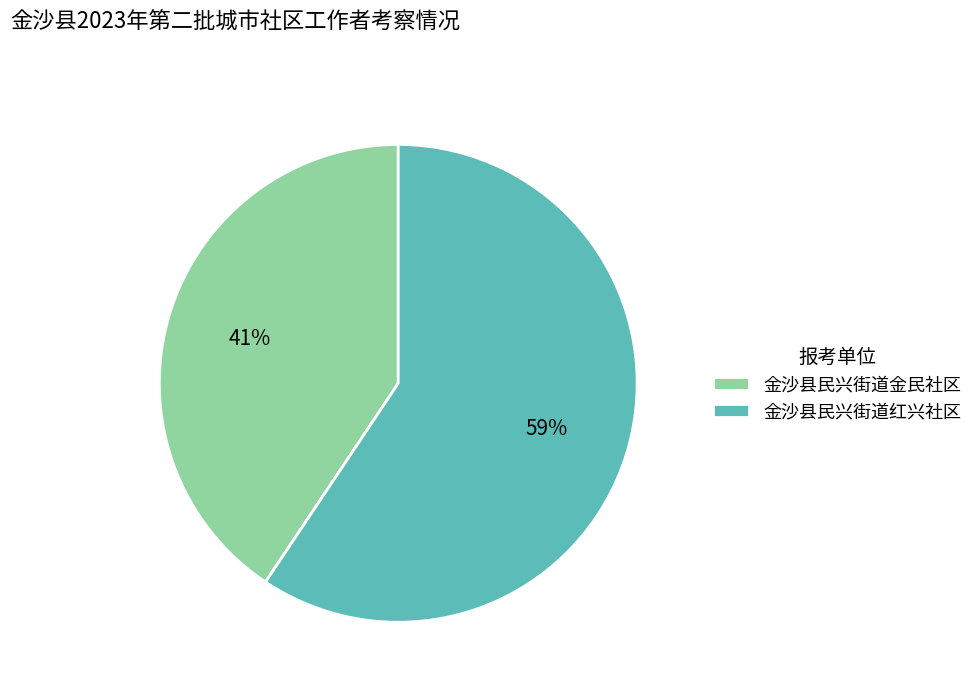

Which category has the smallest portion of the pie?

金沙县民兴街道金民社区